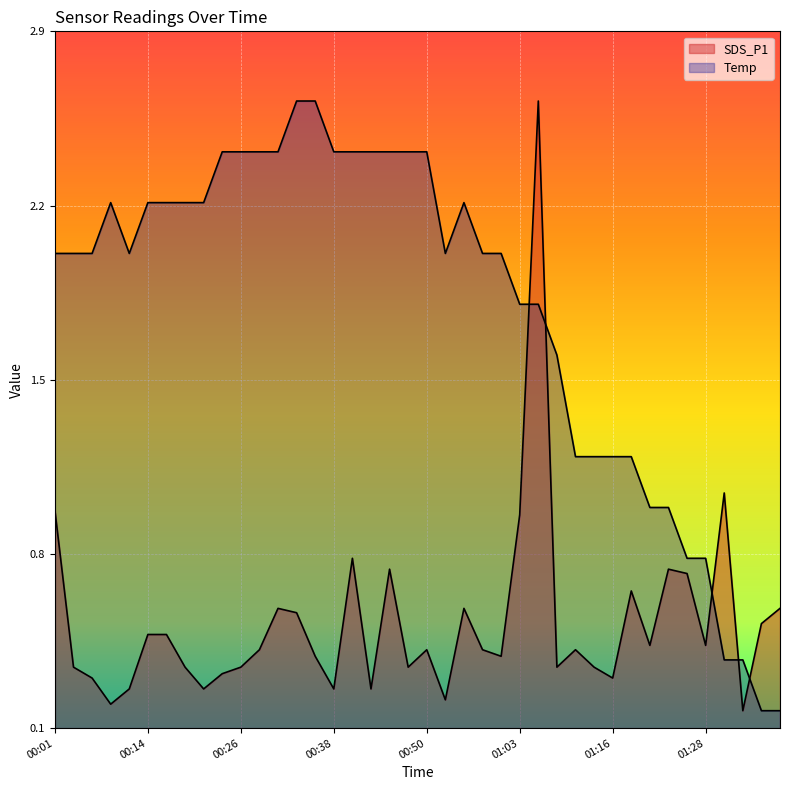

Which has a higher value, 01:11 or 01:33?

01:11